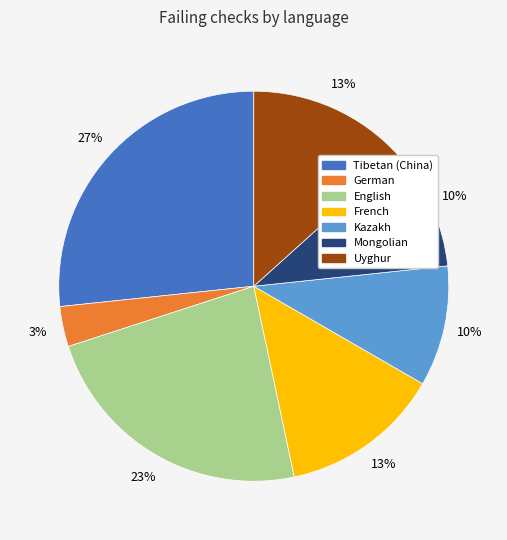

How many segments does this pie chart have?

7